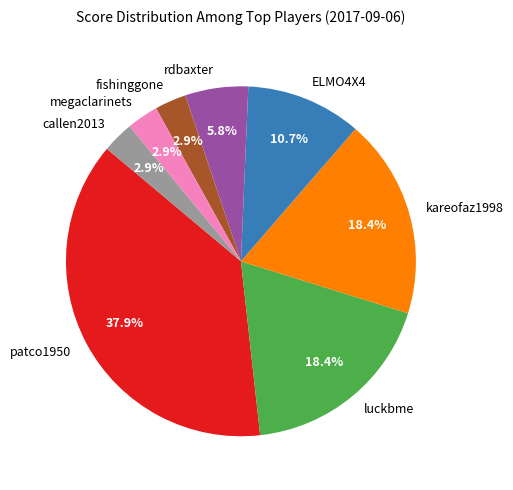

To the nearest percent, what is the difference between the largest and smallest slice percentages?

35%